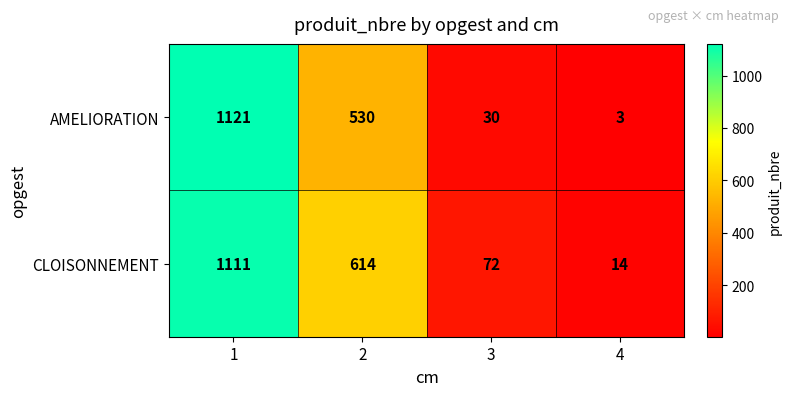

Reading left to right, what are all the values shown in this chart?

AMELIORATION: 1=1121	2=530	3=30	4=3
CLOISONNEMENT: 1=1111	2=614	3=72	4=14